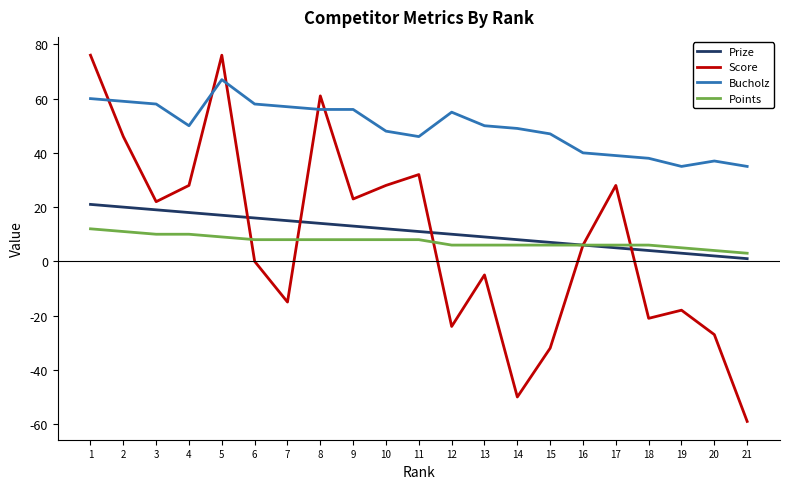

Which series has the largest total across all categories?

Bucholz